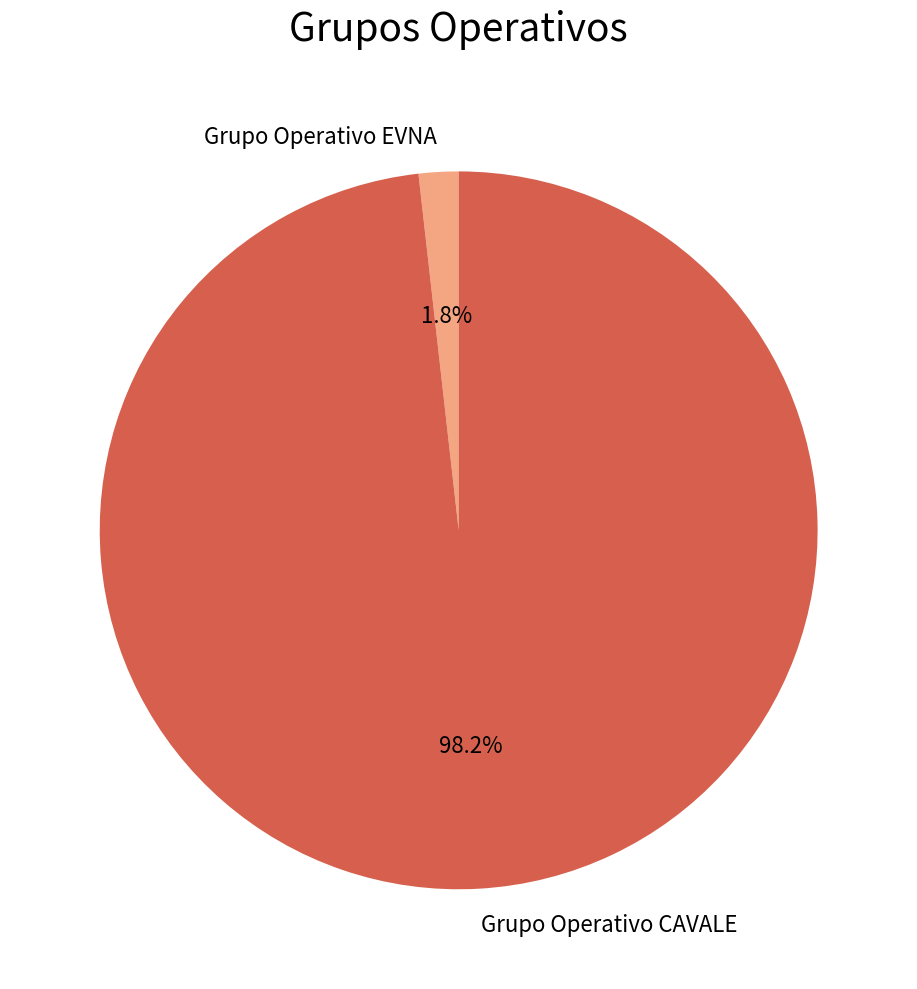

What percentage is NOT represented by Grupo Operativo EVNA?

98.2%